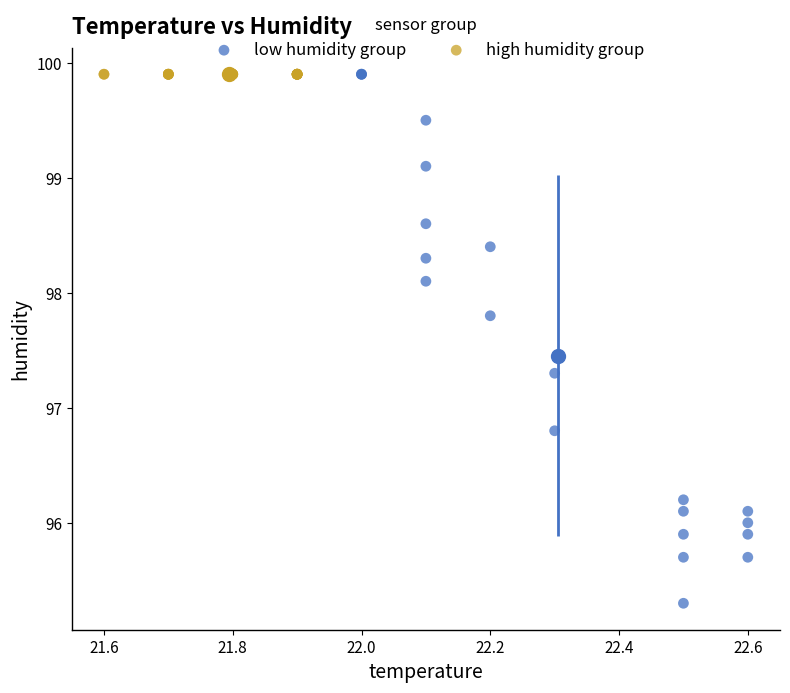

Which series reaches the minimum Y coordinate?

low humidity group